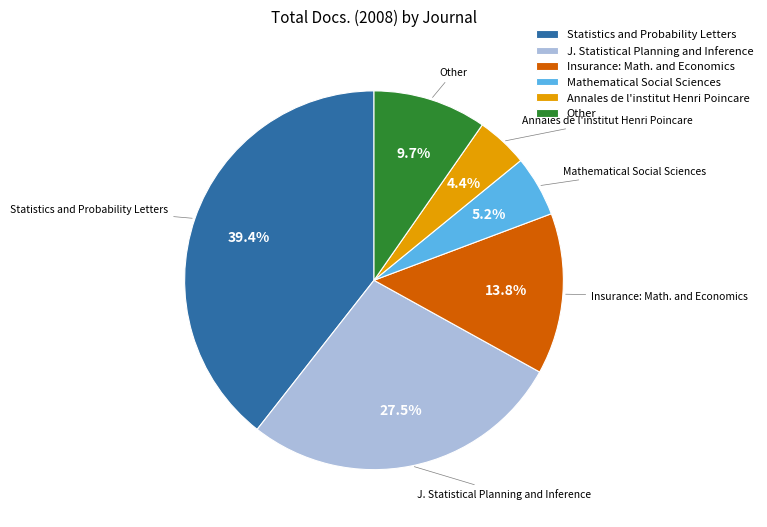

Is it true that Annales de l'institut Henri Poincare is 4% of the pie?

True